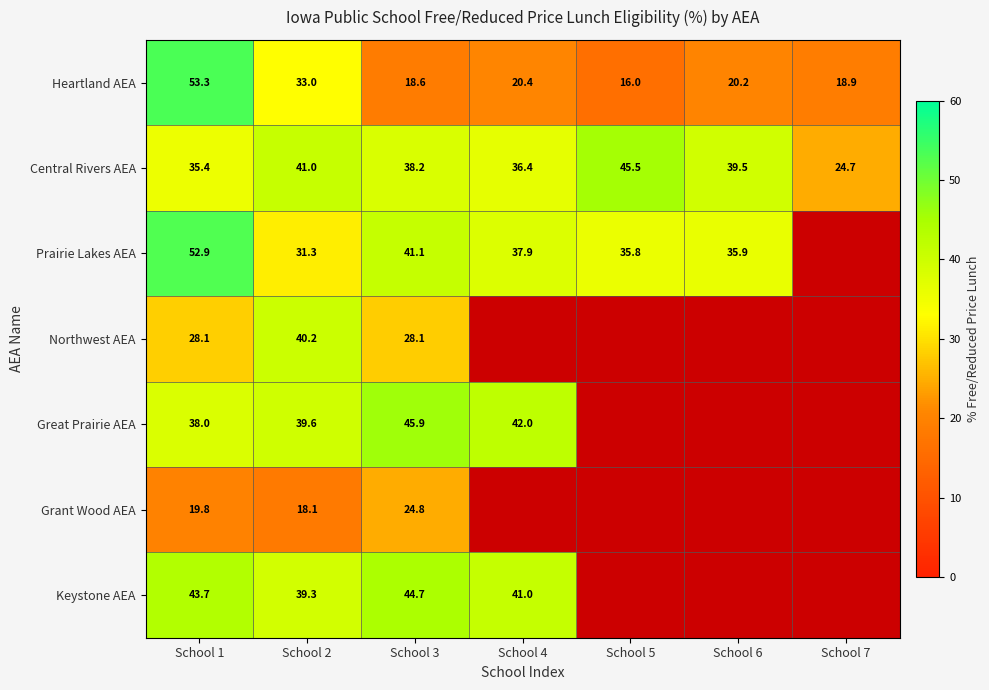

Is it true that Grant Wood AEA equals 24.8 at School 3?

True